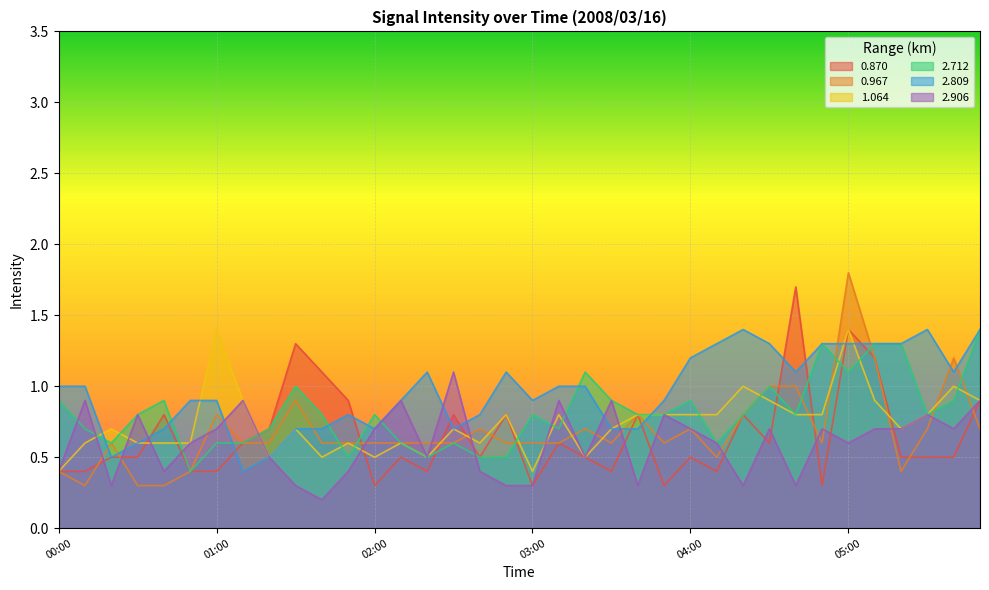

At which label does 1.064 reach its peak?

01:00